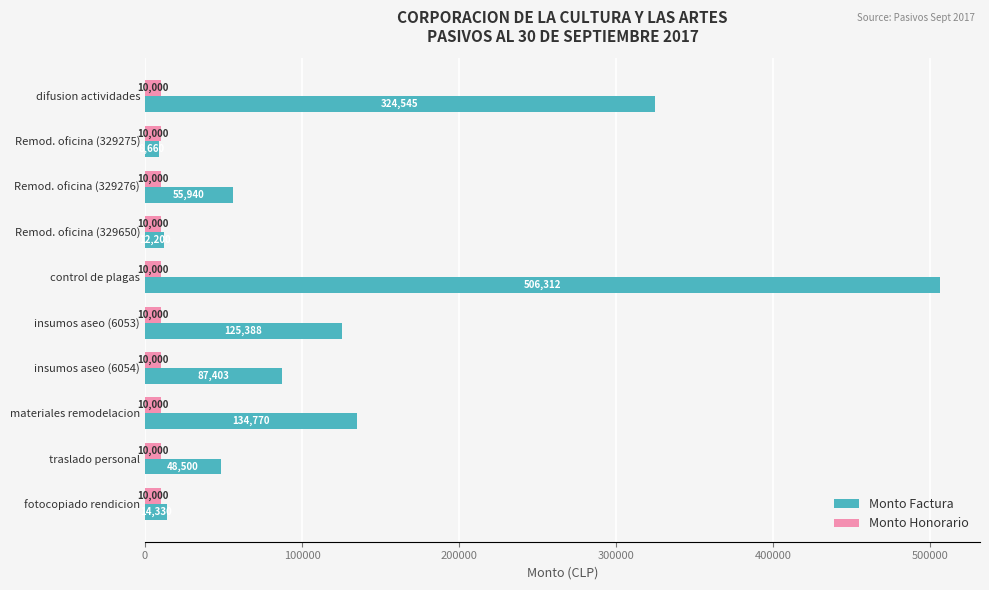

Is it true that Monto Factura equals 125388 at insumos aseo (6053)?

True